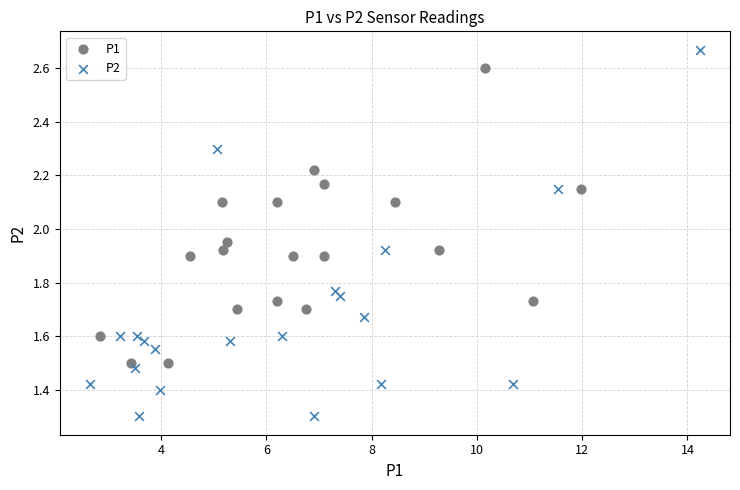

Which series reaches the minimum Y coordinate?

P2